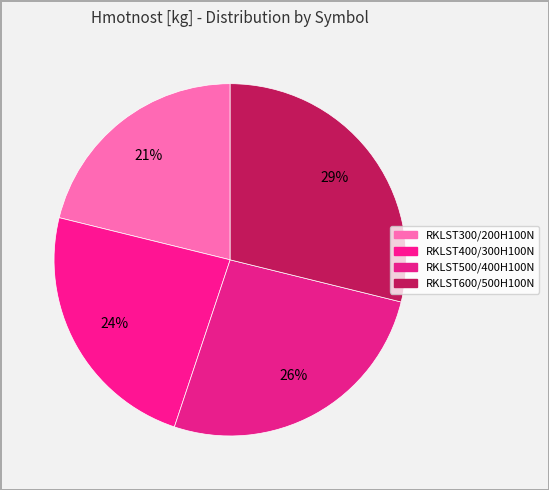

Count the number of slices in the pie.

4